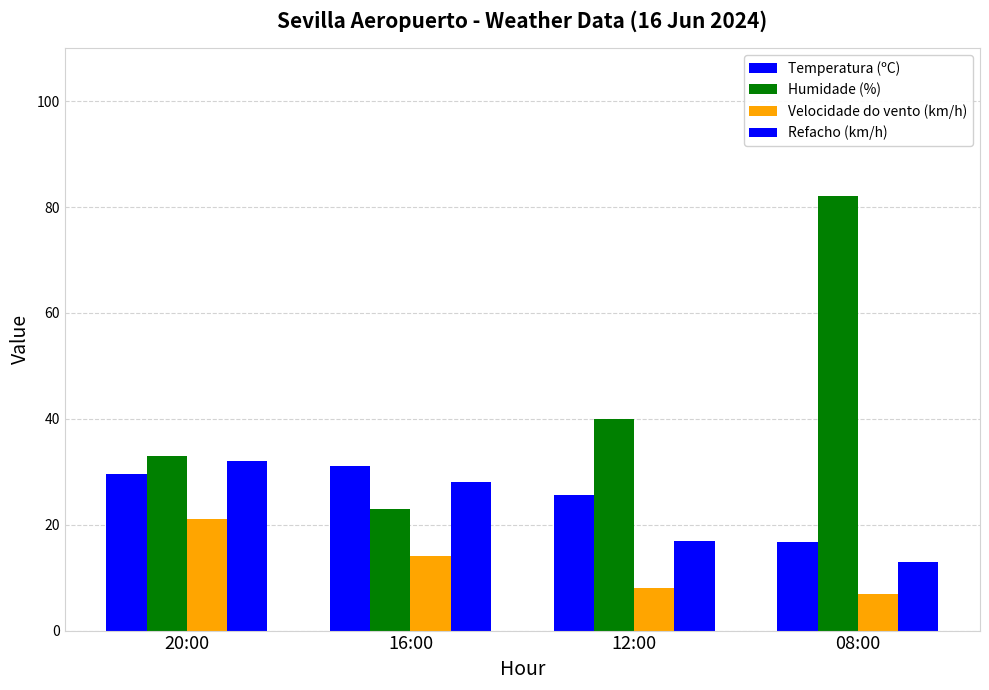

Count the Humidade (%) values in the range 33 to 82.

3